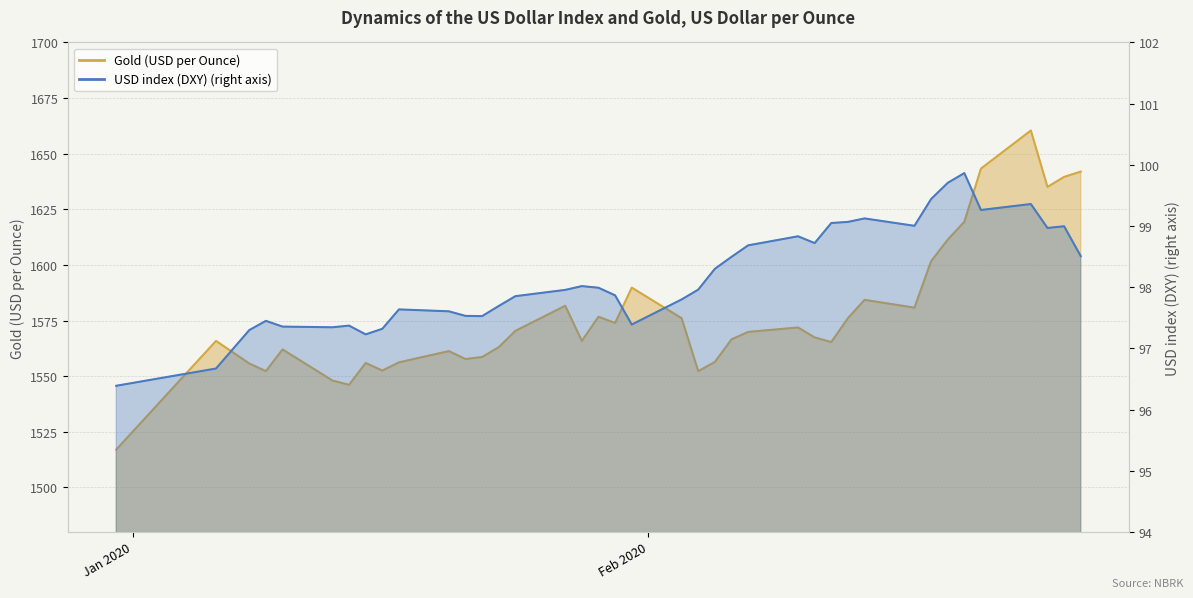

What are all the series names shown in the legend?

USD index (DXY), Gold (USD per Ounce)